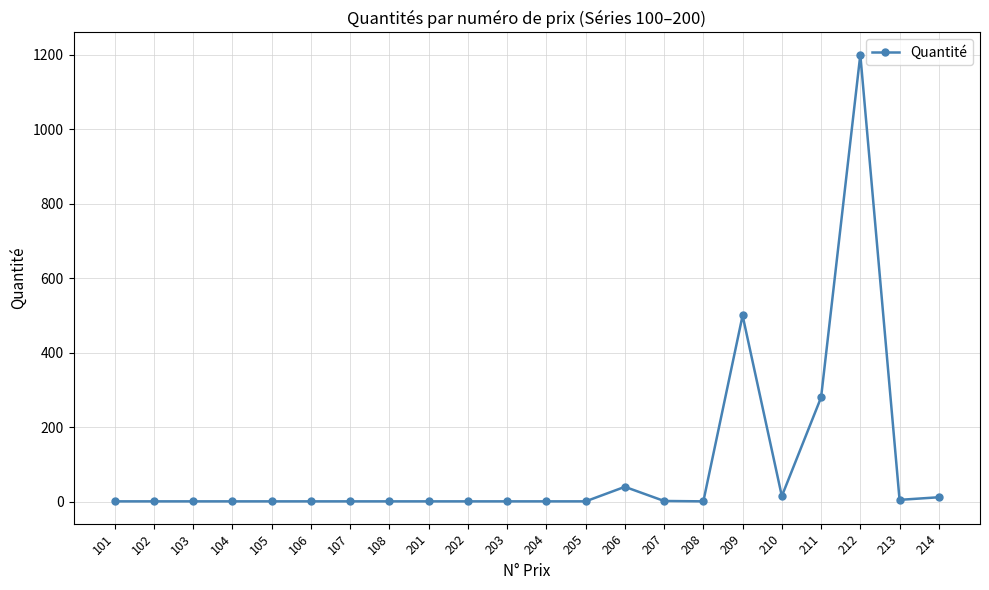

The chart shows a value of 1 at 104. True or false?

True